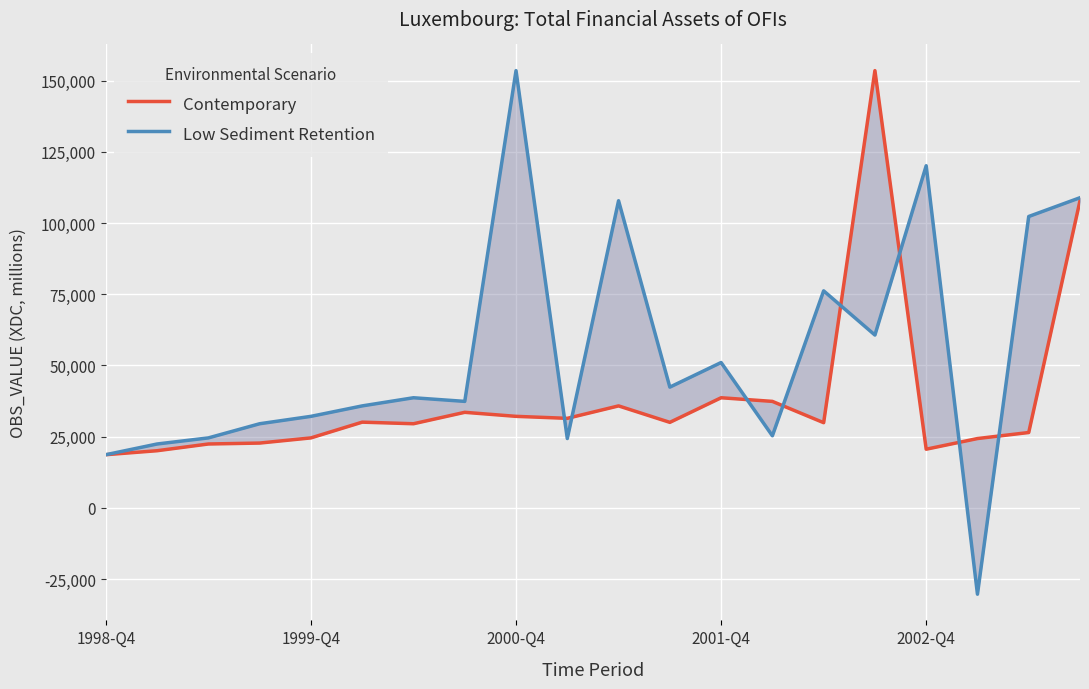

List the series in order of their overall mean, lowest first.

Contemporary, Low Sediment Retention